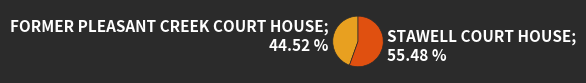

Does any single category account for the majority?

Yes